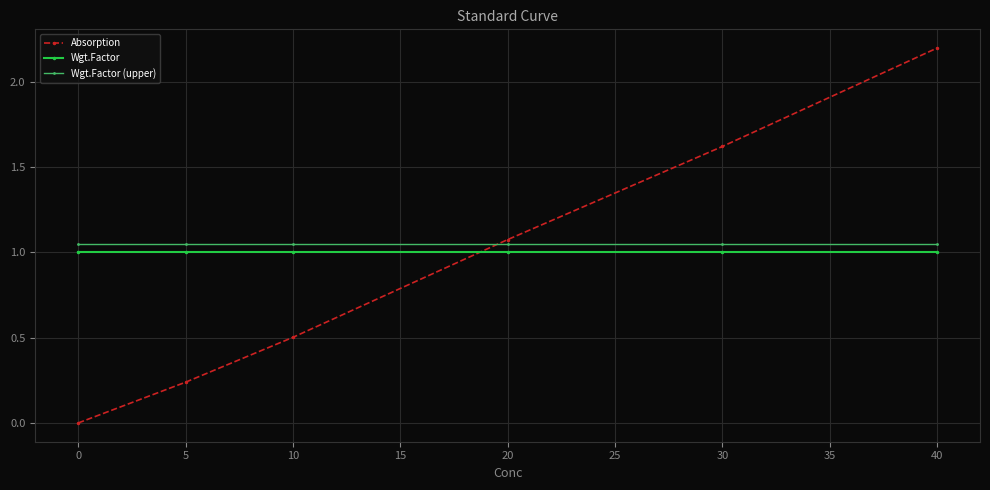

Which series has the largest total across all categories?

Wgt.Factor (upper)